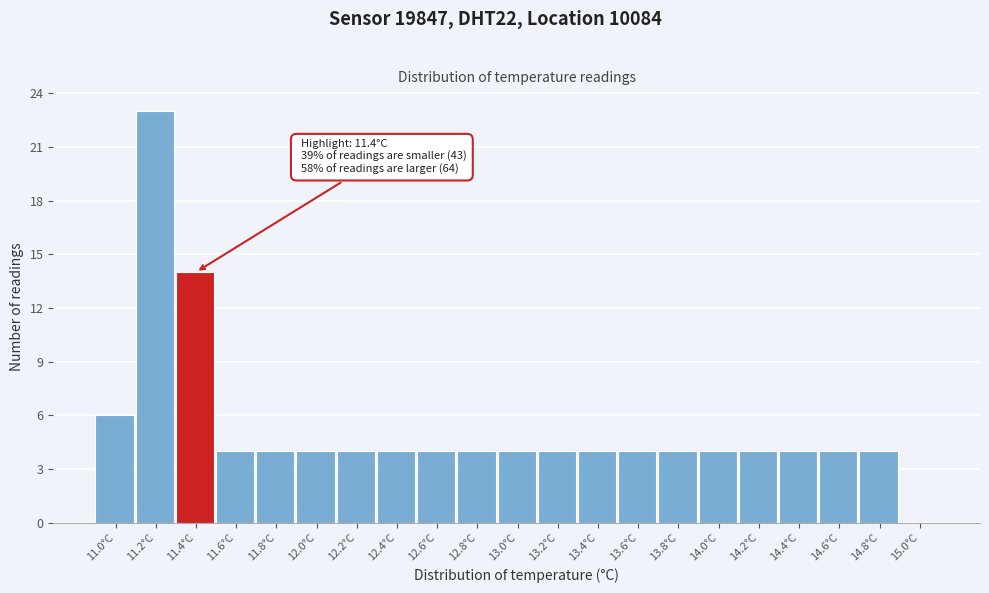

Reading right to left, extract all data points from this chart.

15.0°C=0	14.8°C=4	14.6°C=4	14.4°C=4	14.2°C=4	14.0°C=4	13.8°C=4	13.6°C=4	13.4°C=4	13.2°C=4	13.0°C=4	12.8°C=4	12.6°C=4	12.4°C=4	12.2°C=4	12.0°C=4	11.8°C=4	11.6°C=4	11.4°C=14	11.2°C=23	11.0°C=6